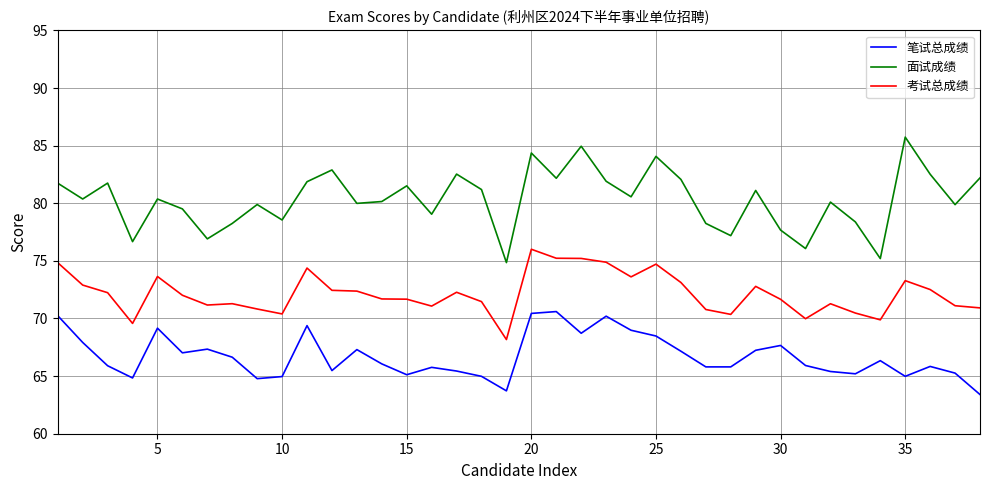

What is the maximum value shown in the chart?

85.7